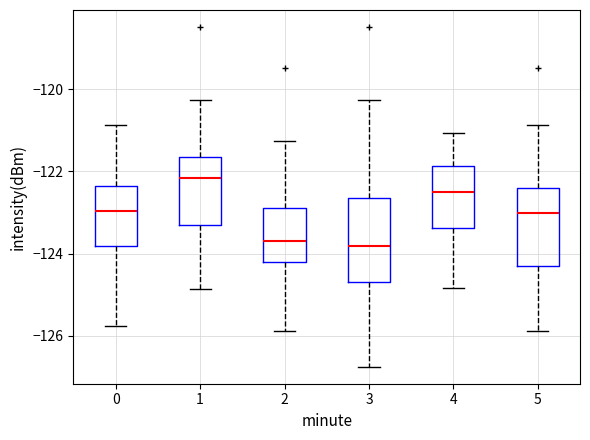

Where does the upper whisker of the box at x = 0 end on the y-axis? The values are not printed on the chart, so give them approximately, as read against the axis.

-120.8